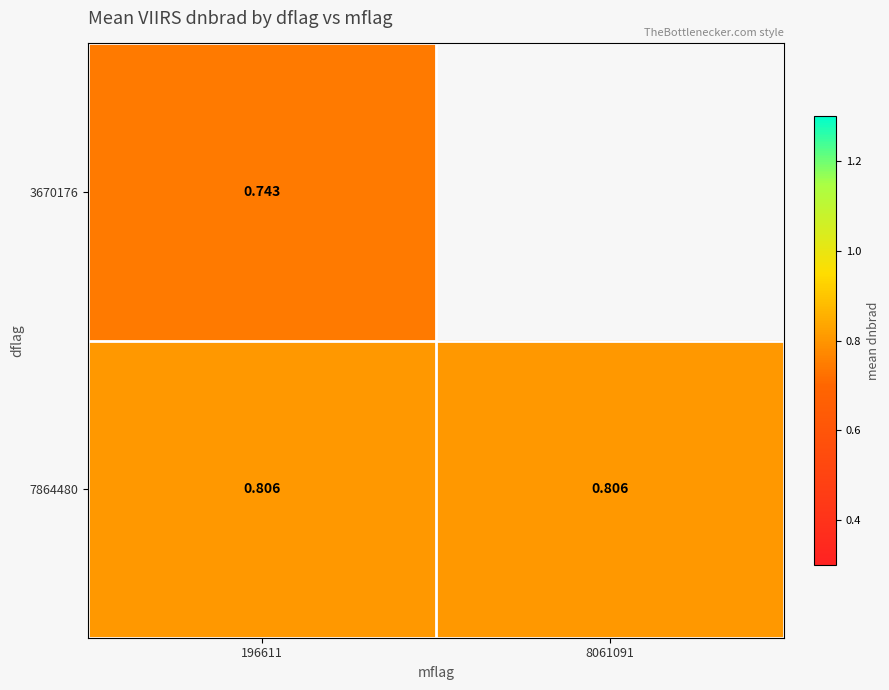

Rank the series by their maximum value, from highest to lowest.

7864480, 3670176